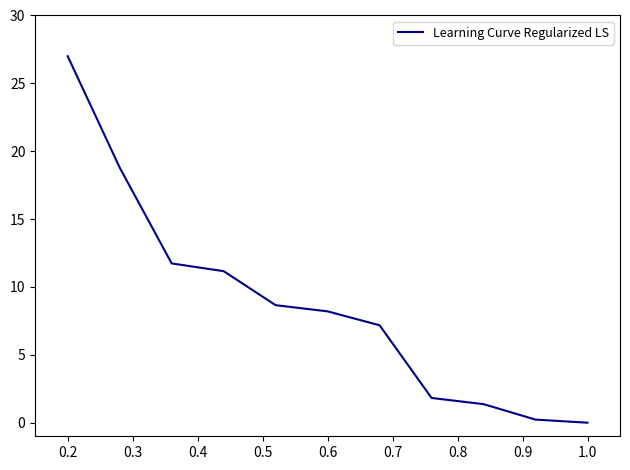

What is the maximum value shown in the chart?

27.0